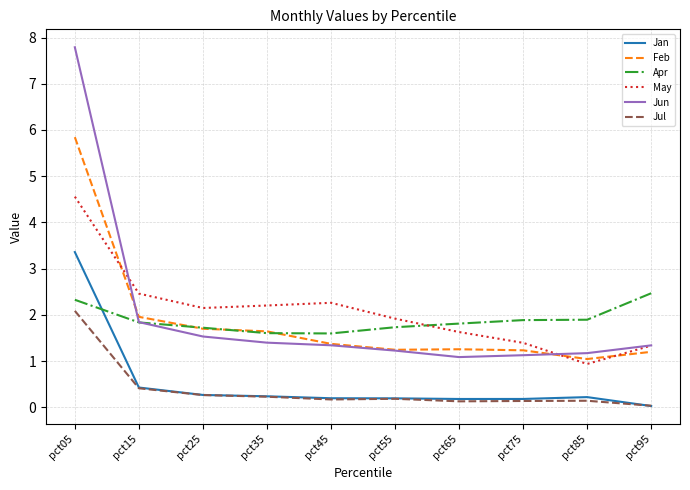

What is the difference between the maximum and minimum values in the May series?

3.6